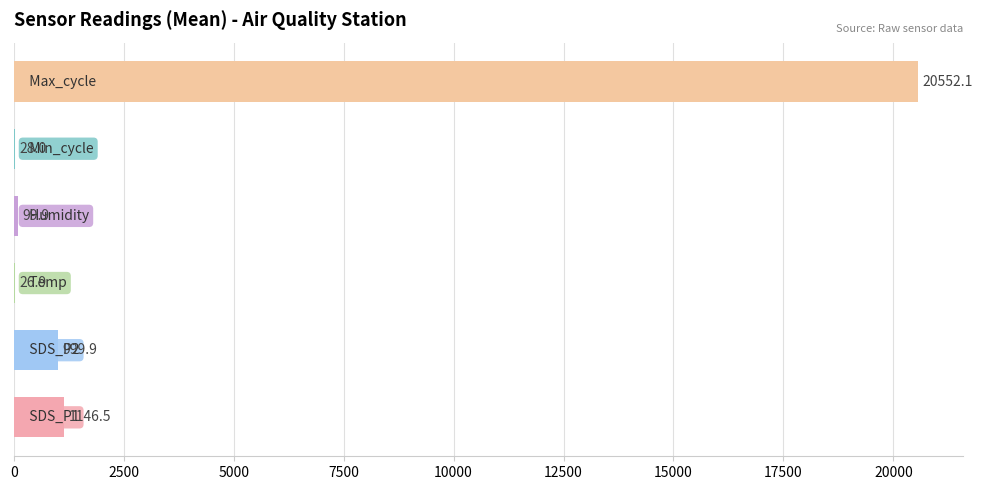

What is the maximum value shown in the chart?

20552.1